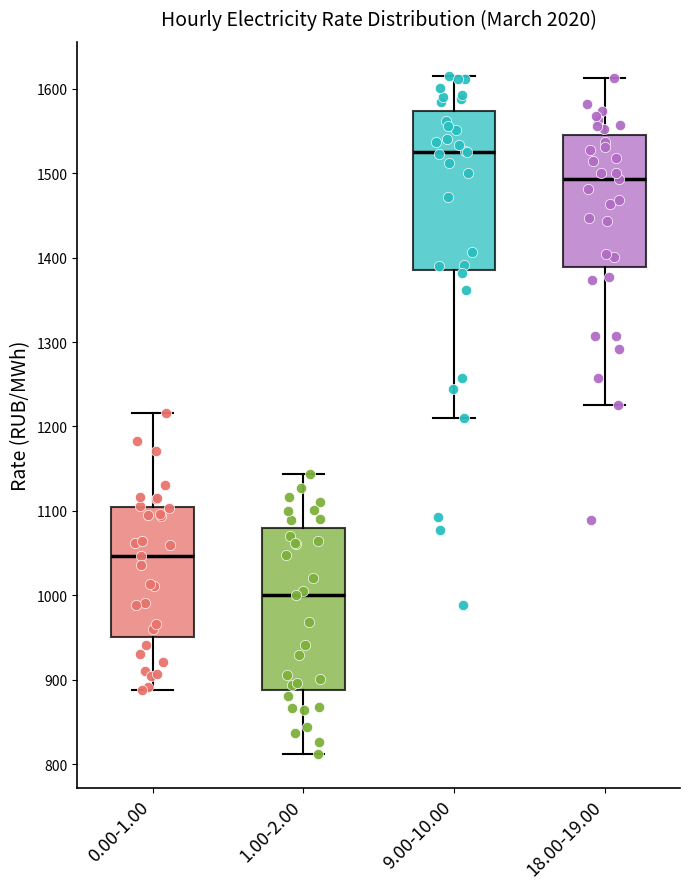

Which box has the highest median line?

9.00-10.00